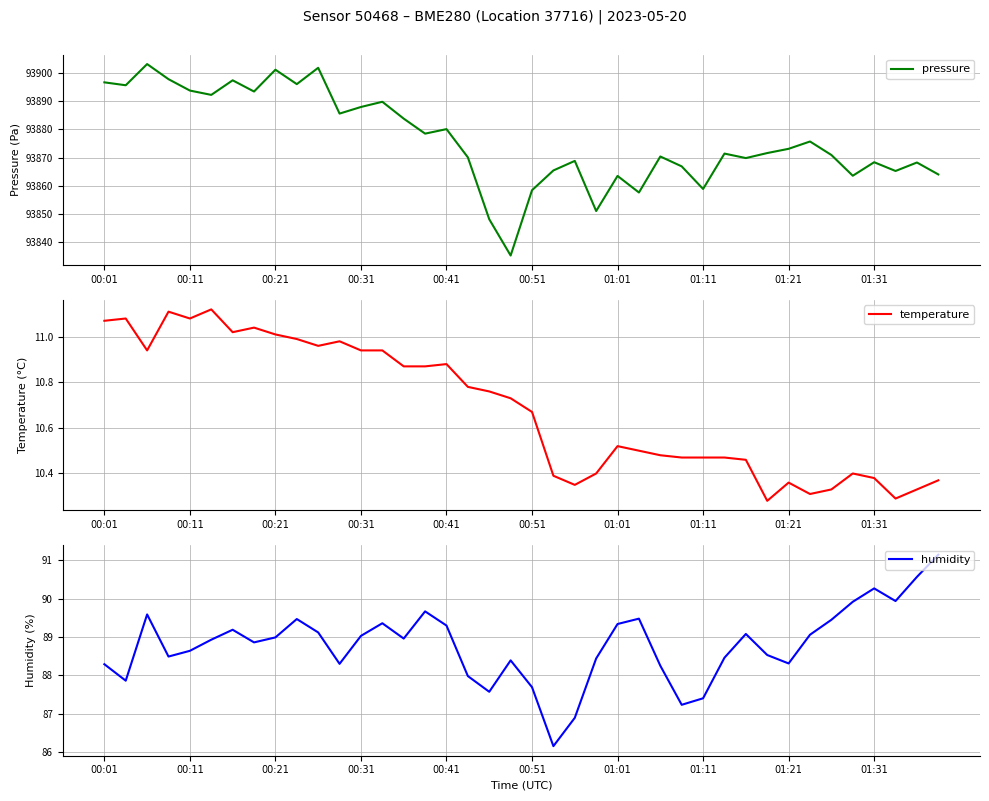

True or false: pressure and humidity cross at least once.

False